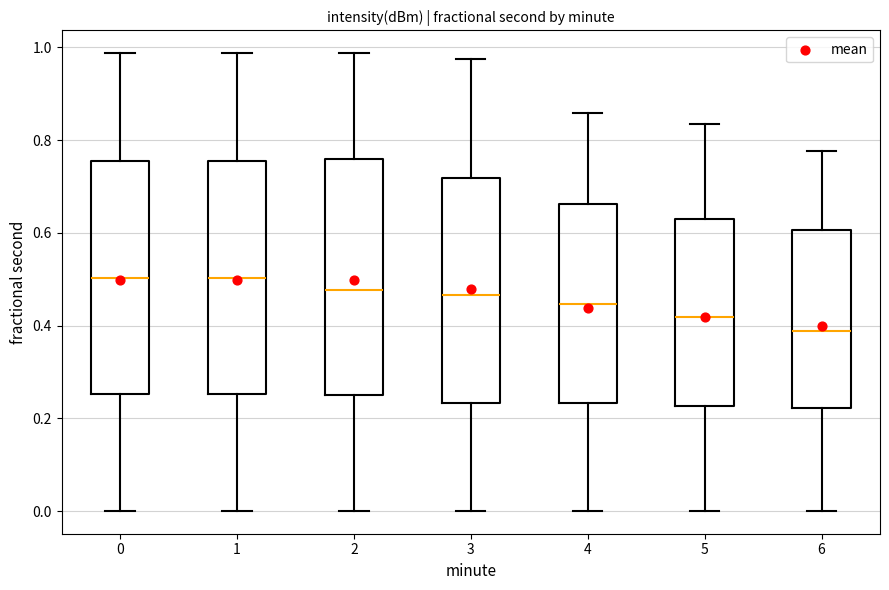

Reading left to right, read every box against the y-axis: the position of its median line, the range the box covers, and the ends of its whiskers. The values are not printed on the chart, so give them approximately, as read against the axis.

0: median 0.50, box 0.26 to 0.76, whiskers 0.00 to 0.98
1: median 0.50, box 0.26 to 0.76, whiskers 0.00 to 0.98
2: median 0.48, box 0.26 to 0.76, whiskers 0.00 to 0.98
3: median 0.46, box 0.24 to 0.72, whiskers 0.00 to 0.98
4: median 0.44, box 0.24 to 0.66, whiskers 0.00 to 0.86
5: median 0.42, box 0.22 to 0.62, whiskers 0.00 to 0.84
6: median 0.38, box 0.22 to 0.60, whiskers 0.00 to 0.78